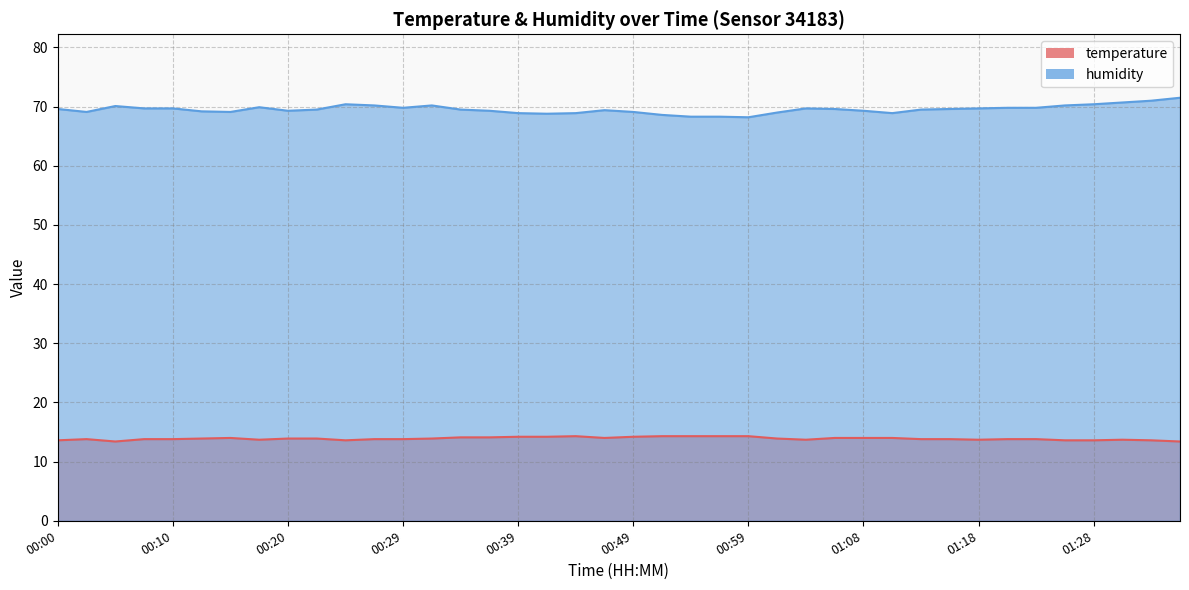

List the labels in order of temperature value, smallest first.

00:05, 01:35, 00:00, 00:25, 01:25, 01:28, 01:33, 00:17, 01:03, 01:18, 01:30, 00:03, 00:08, 00:10, 00:27, 00:29, 01:13, 01:16, 01:21, 01:23, 00:12, 00:20, 00:22, 00:32, 01:01, 00:15, 00:46, 01:06, 01:08, 01:11, 00:34, 00:37, 00:39, 00:42, 00:49, 00:44, 00:51, 00:54, 00:56, 00:59